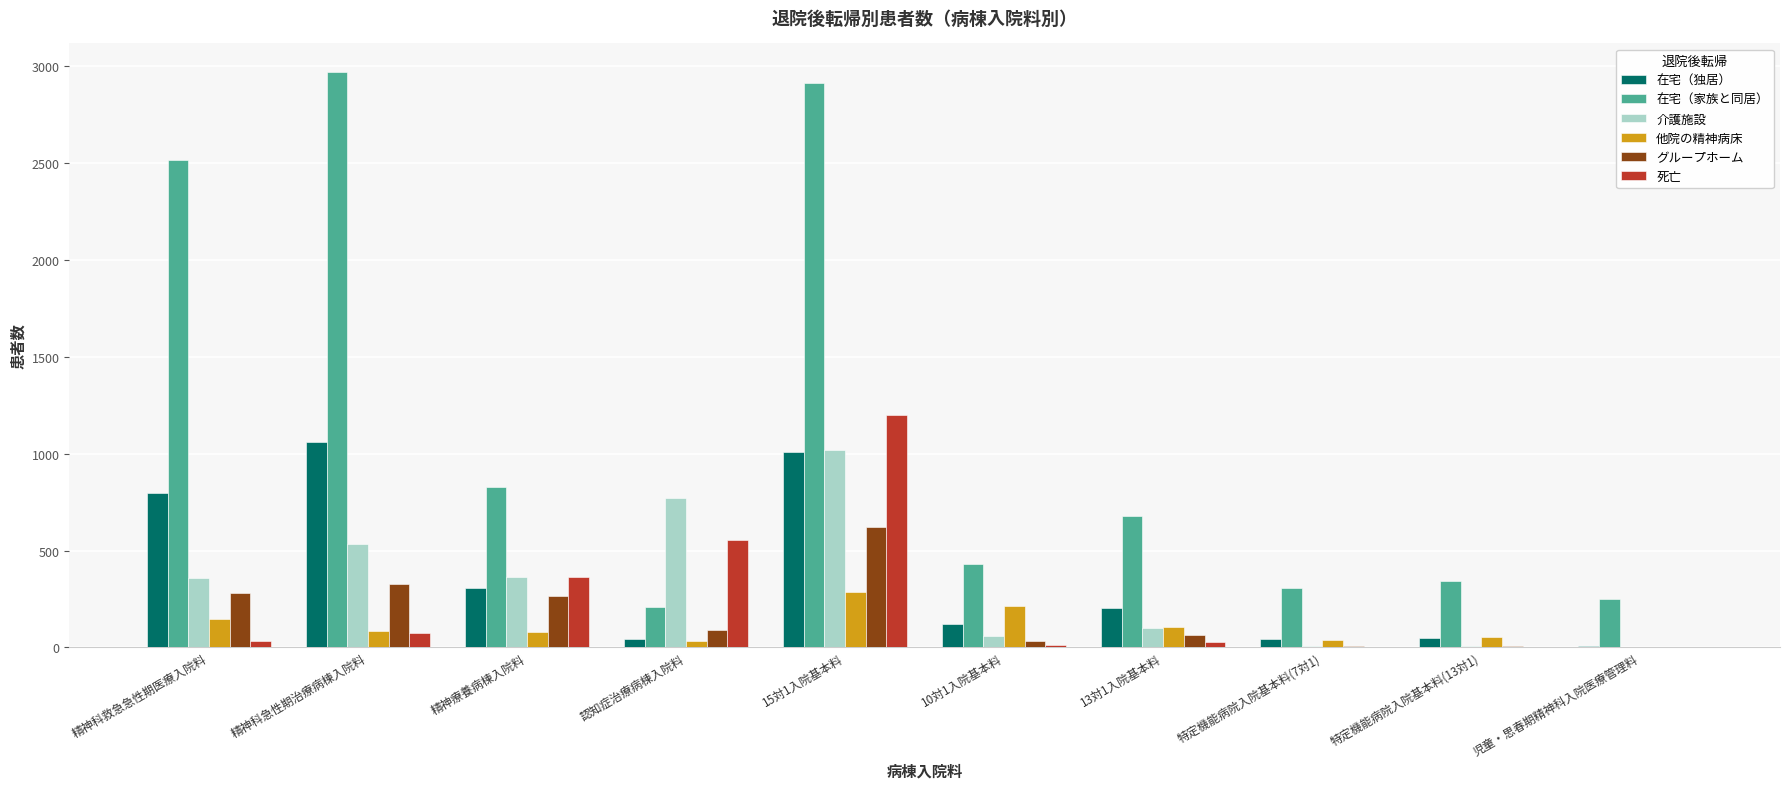

Between 15対1入院基本料 and 特定機能病院入院基本料(7対1), which series saw the biggest shift?

在宅（家族と同居）